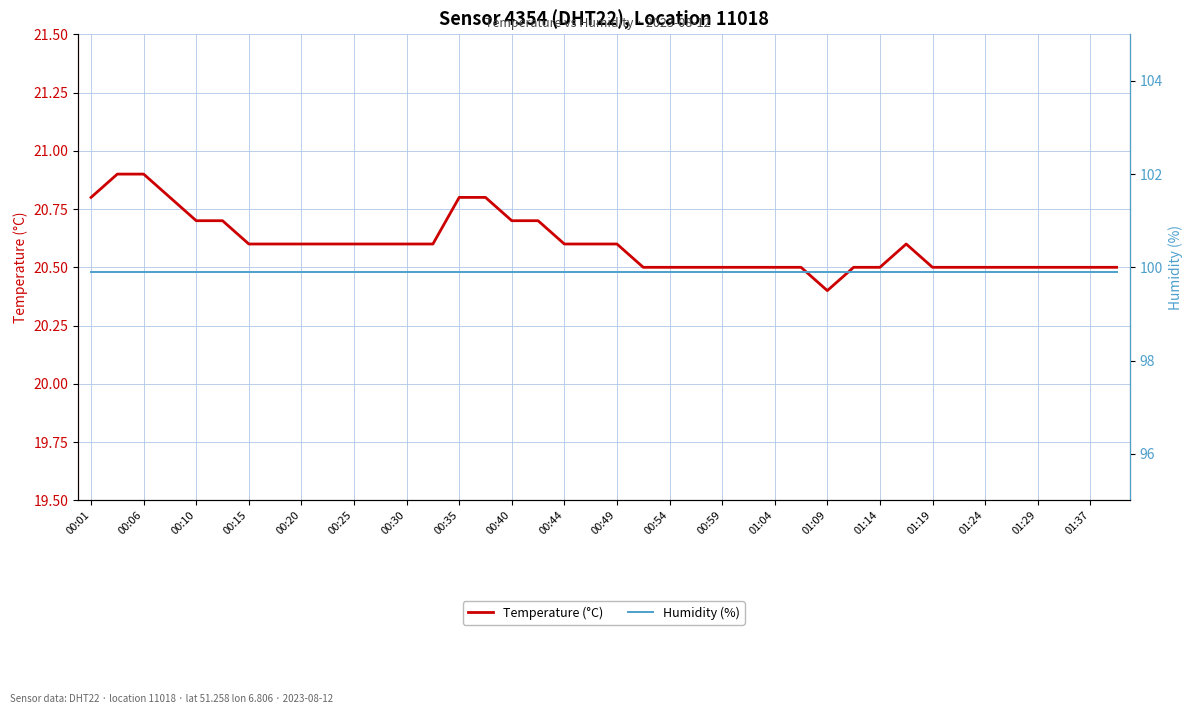

What is the lowest value of the Temperature (°C) series?

20.4